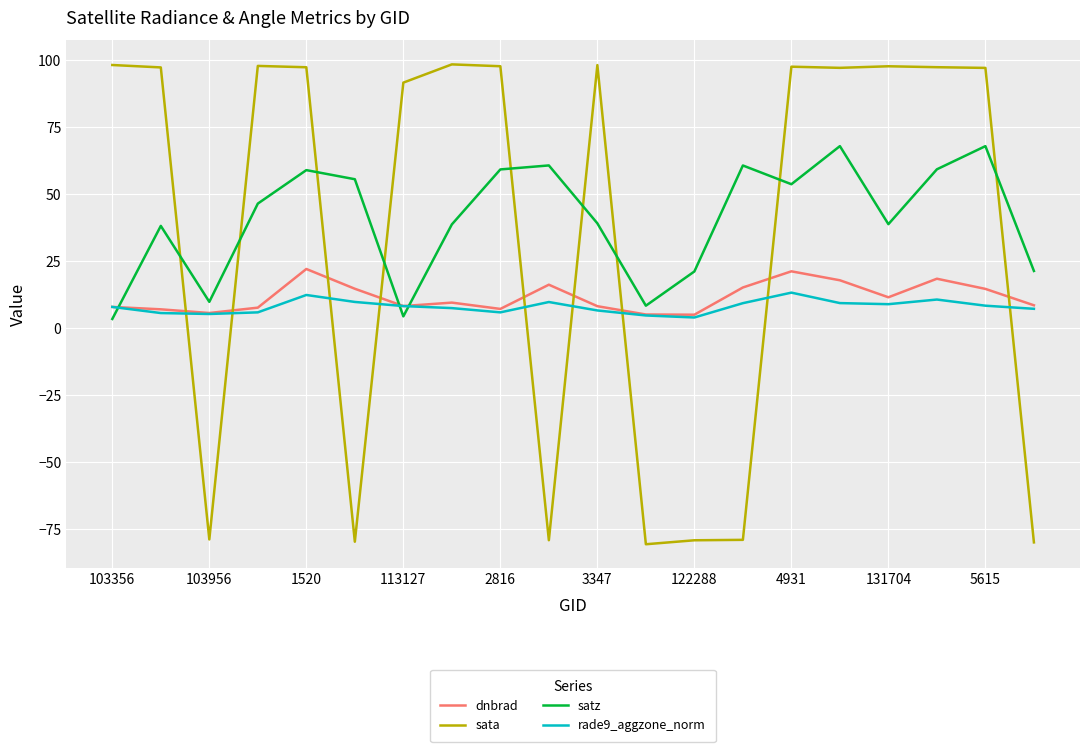

What is the difference between the maximum and minimum values in the dnbrad series?

17.0